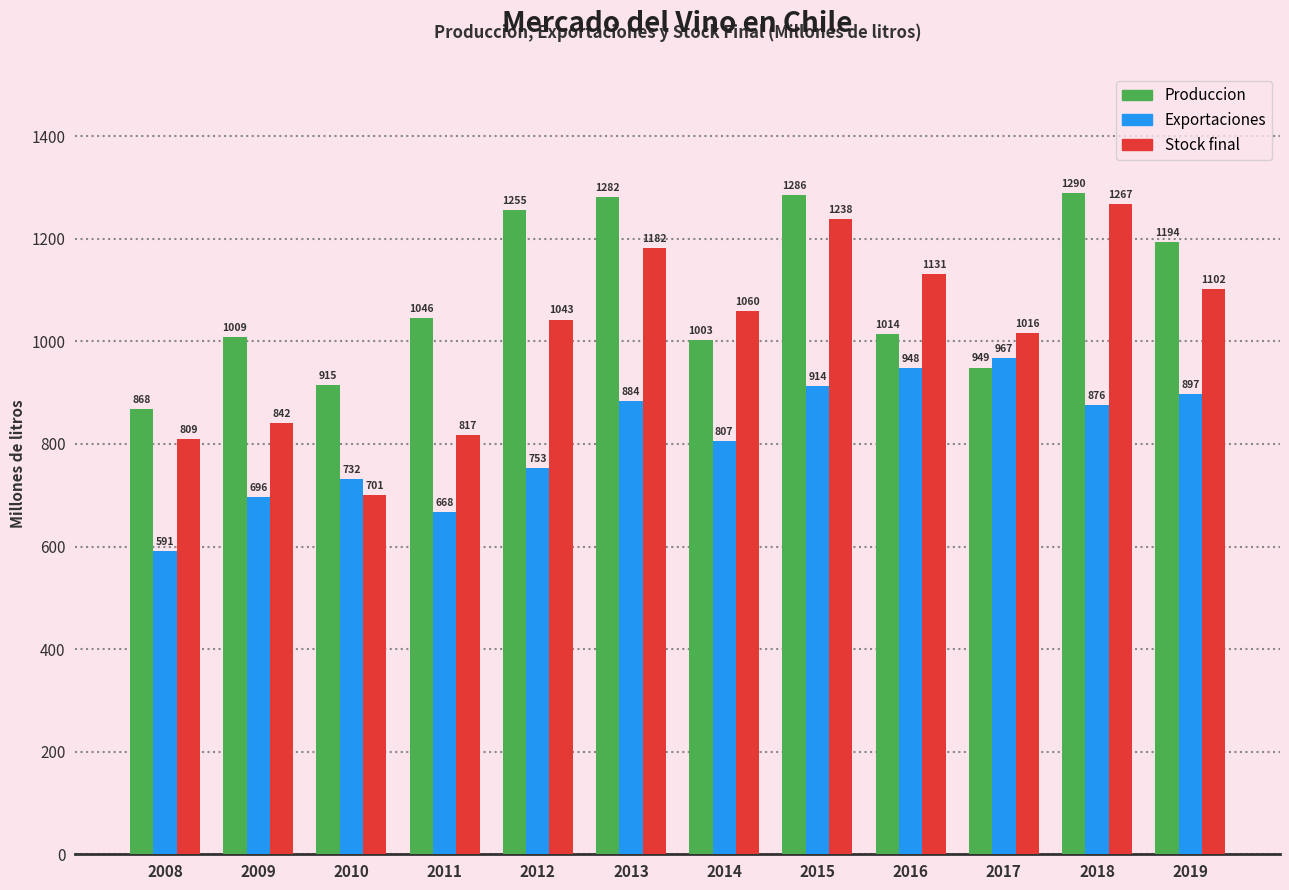

What is the minimum value shown in the chart?

591.0